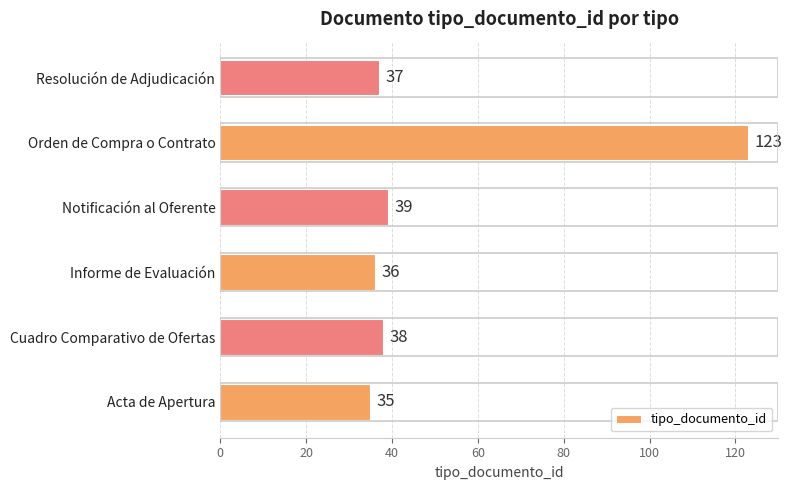

How many data points does each series have?

6